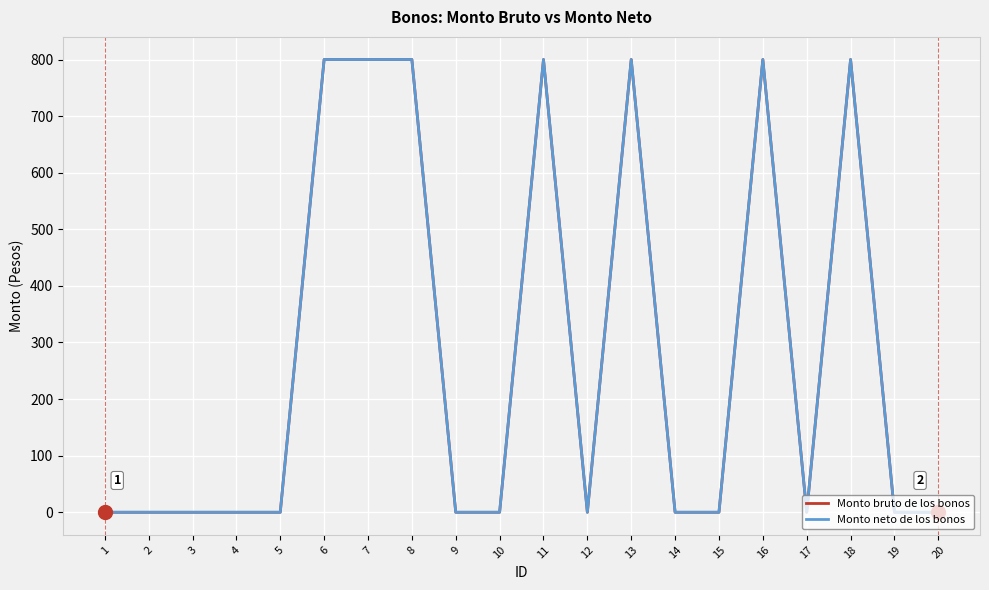

How many lines are shown in the chart?

2